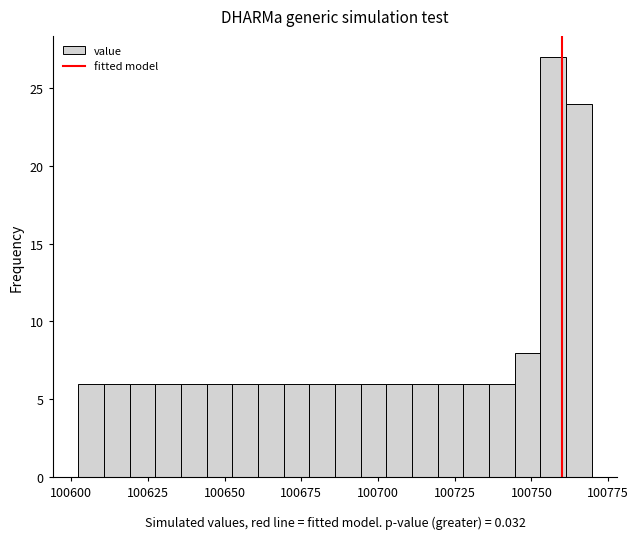

Read against the x-axis, roughly where is the centre of the tallest bar?

100755